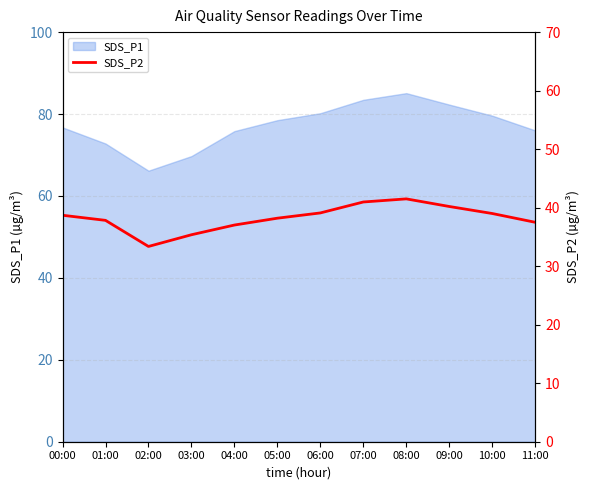

What is the label of the 10th point from the left?

09:00